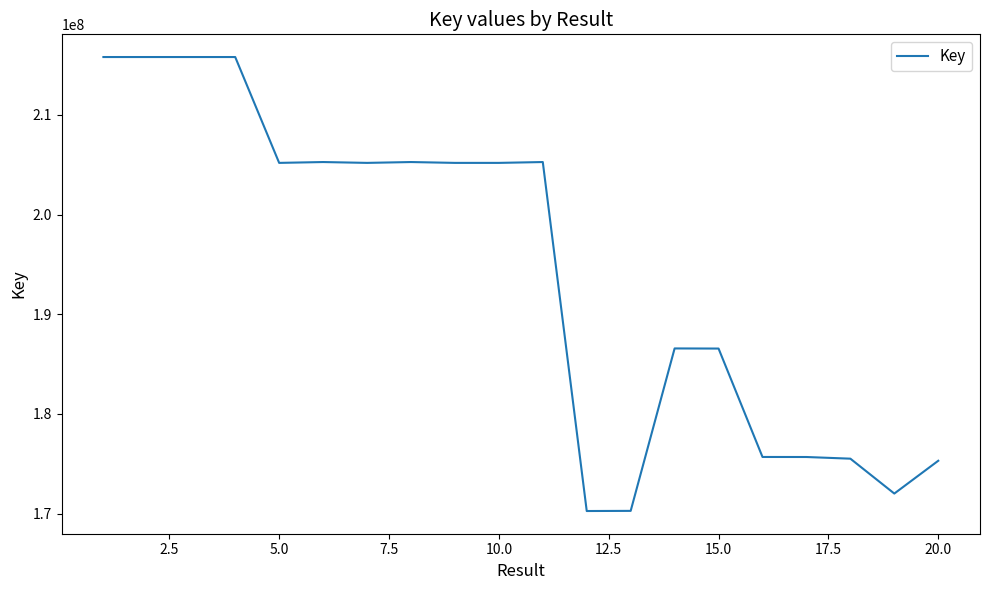

What is the smallest value displayed?

170267167